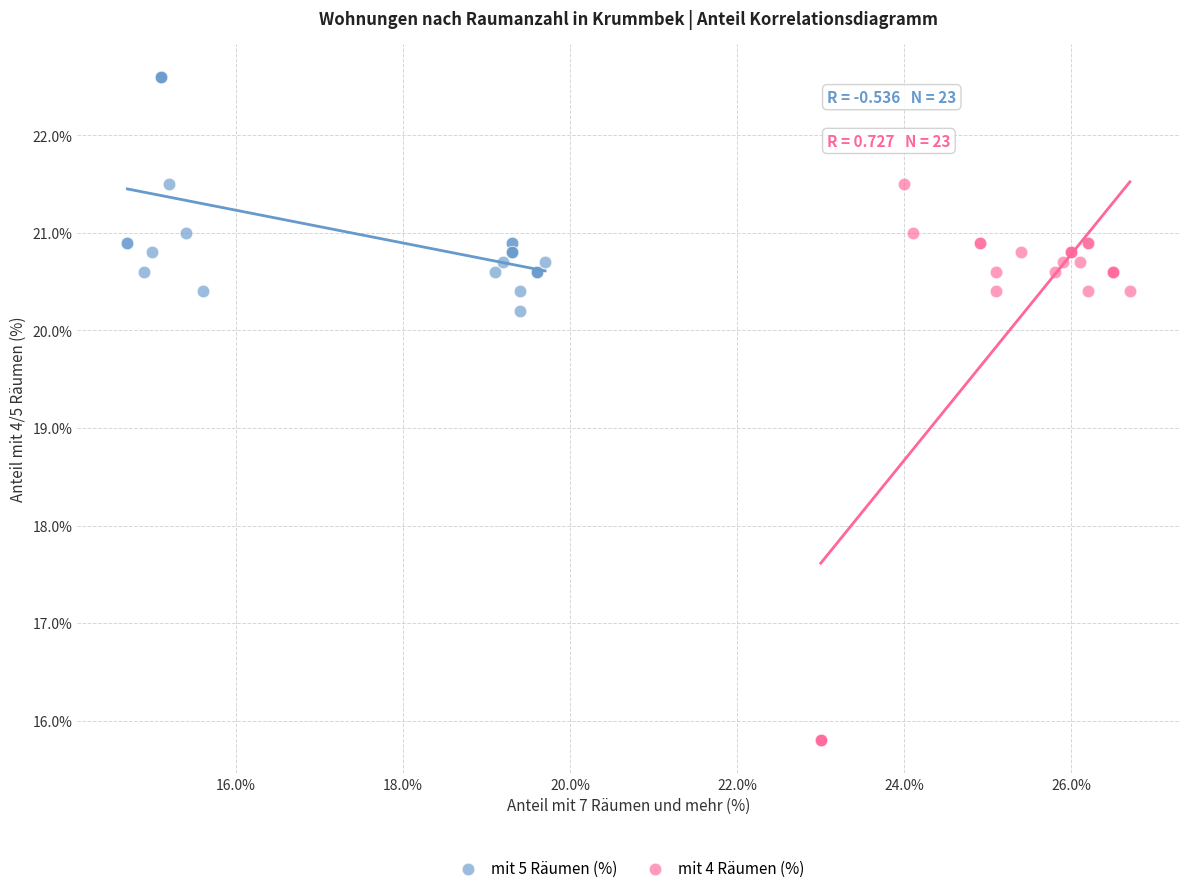

What are all the series names shown in the legend?

mit 5 Räumen (%), mit 4 Räumen (%)